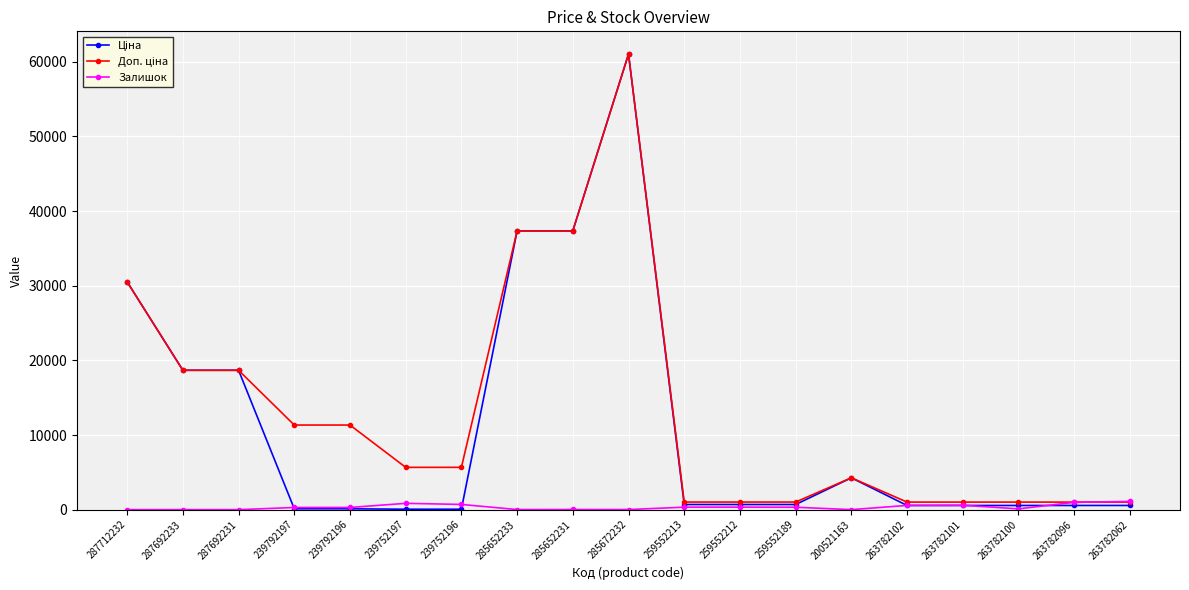

What is the maximum value shown in the chart?

61024.7